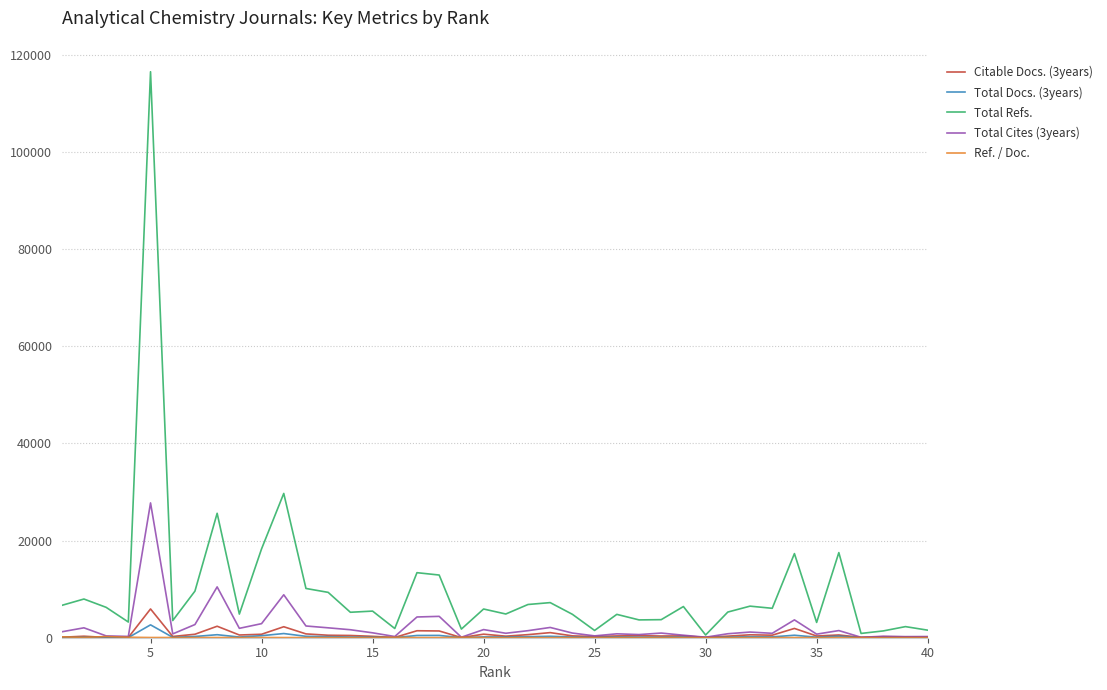

How many lines are shown in the chart?

5